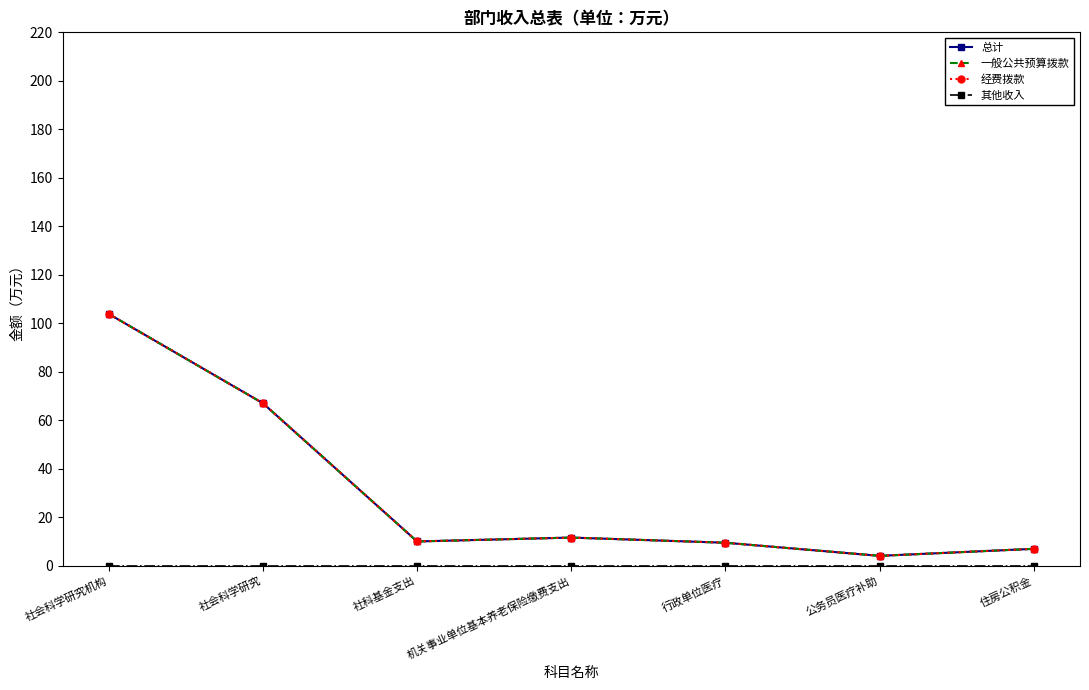

What is the difference between the highest and lowest values at 机关事业单位基本养老保险缴费支出?

11.6